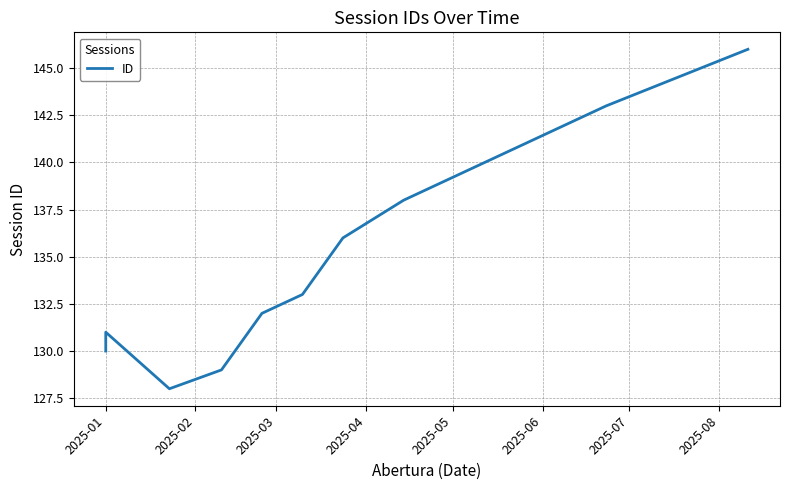

Count the number of data series in this chart.

1